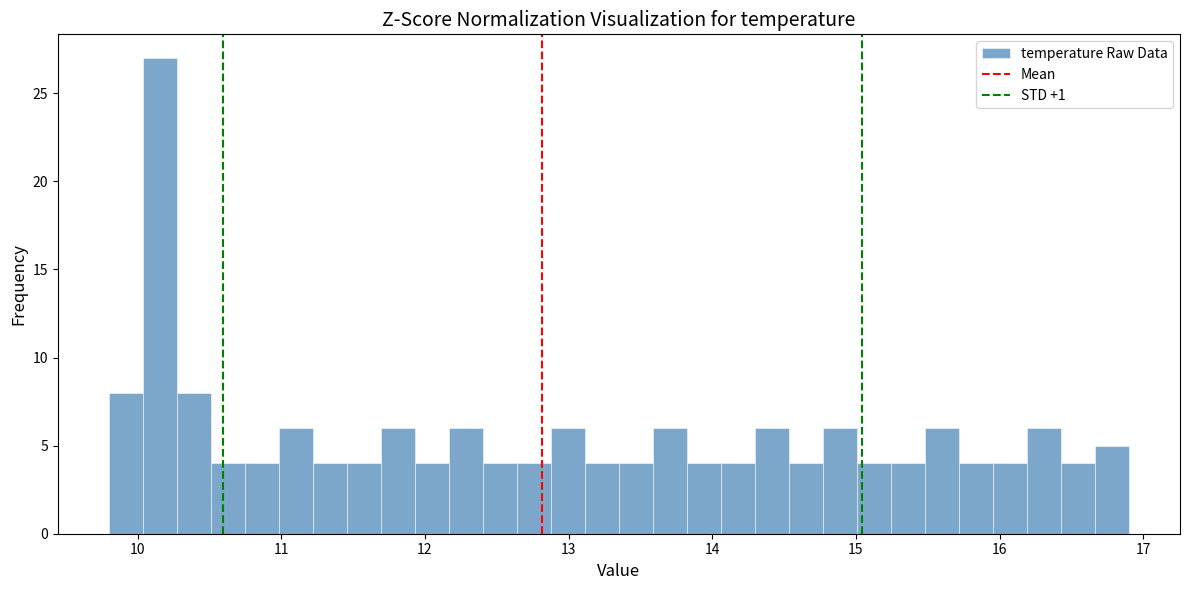

Around what value on the x-axis is the tallest bar? Give the approximate position of its centre, as read against the axis.

10.2